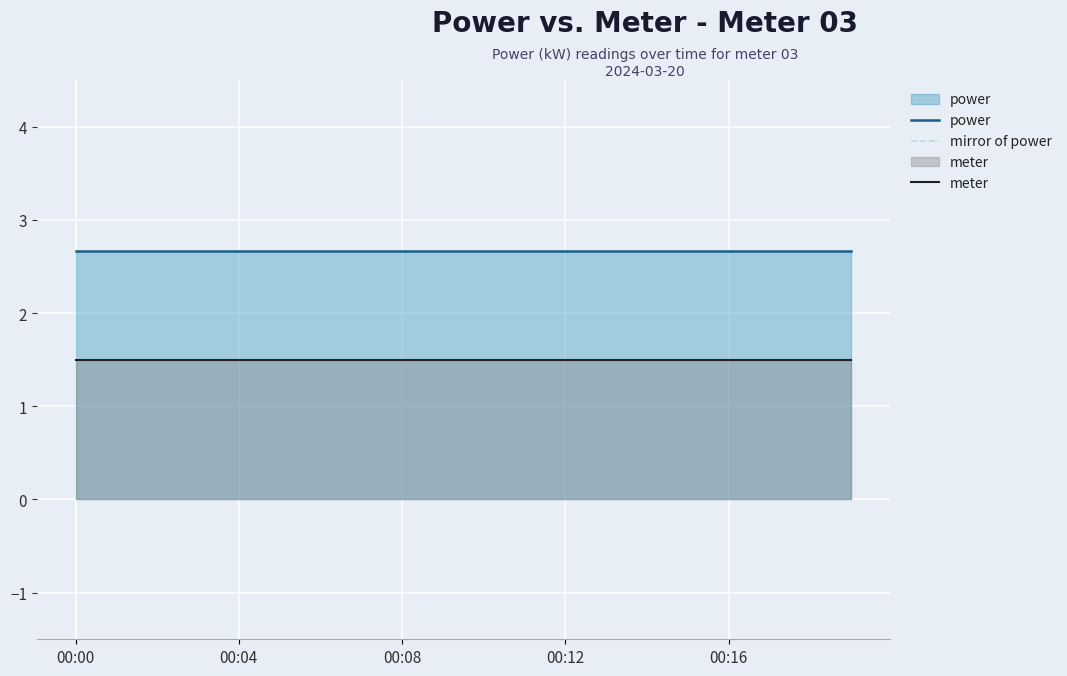

How many lines are shown in the chart?

3